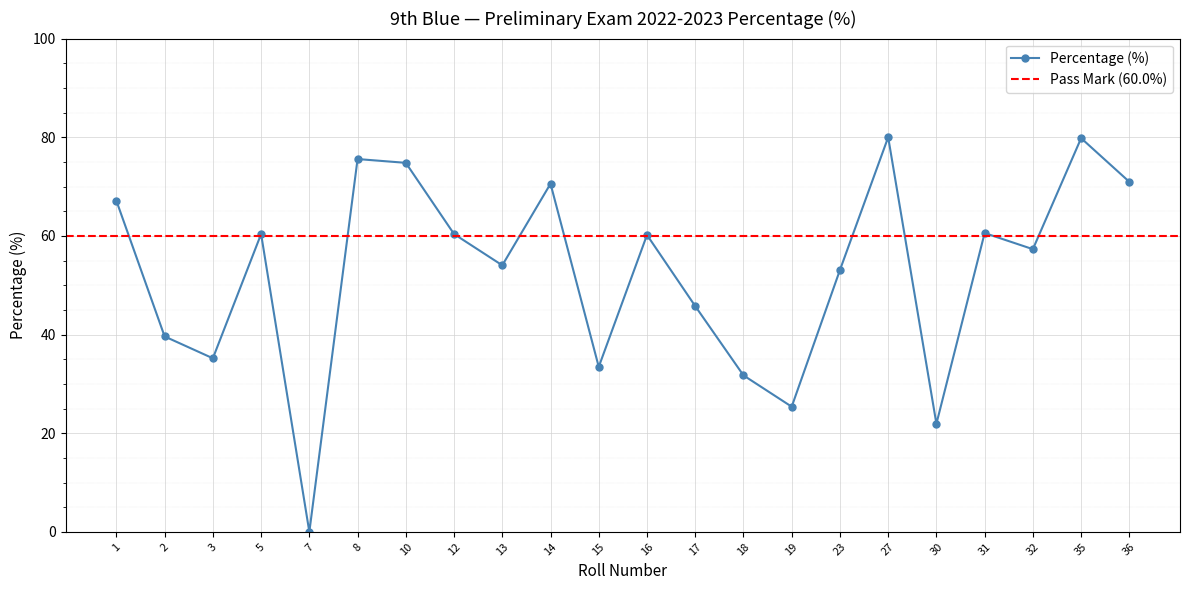

What is the maximum value shown in the chart?

80.0